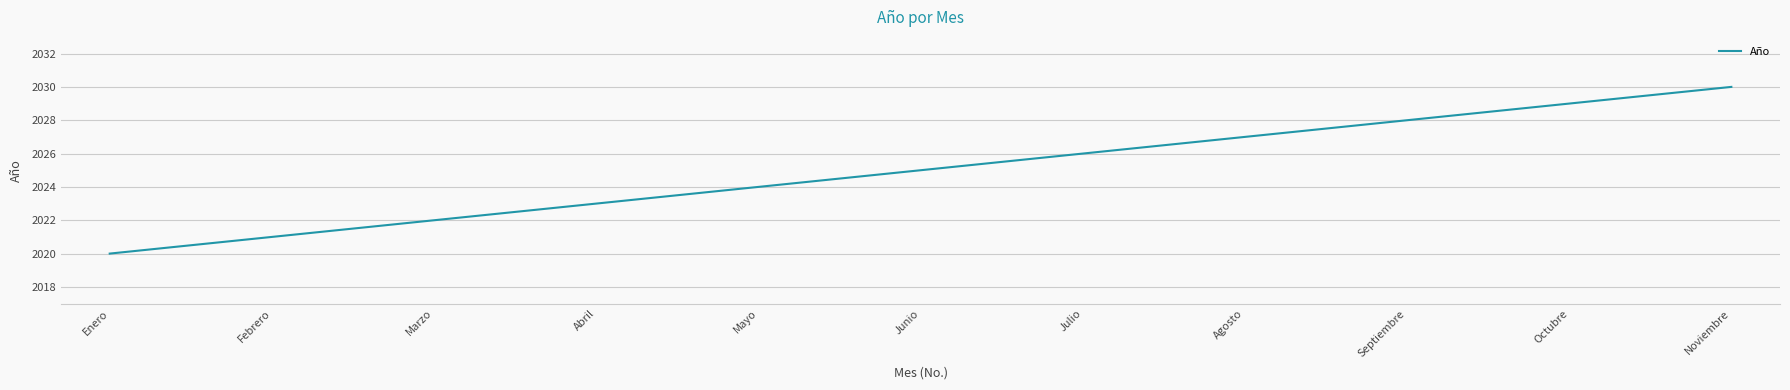

What is the change in value from Agosto to Noviembre?

+3